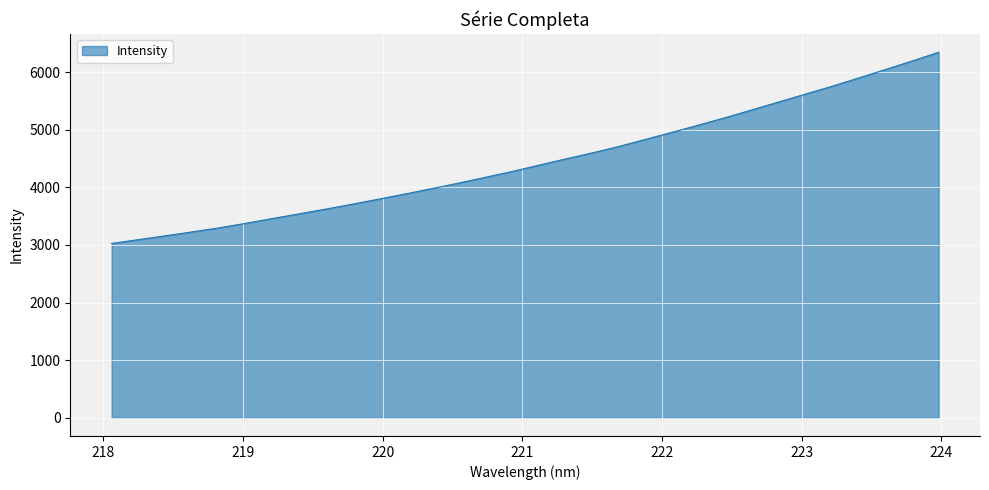

What is the difference between the maximum and minimum values?

3320.2